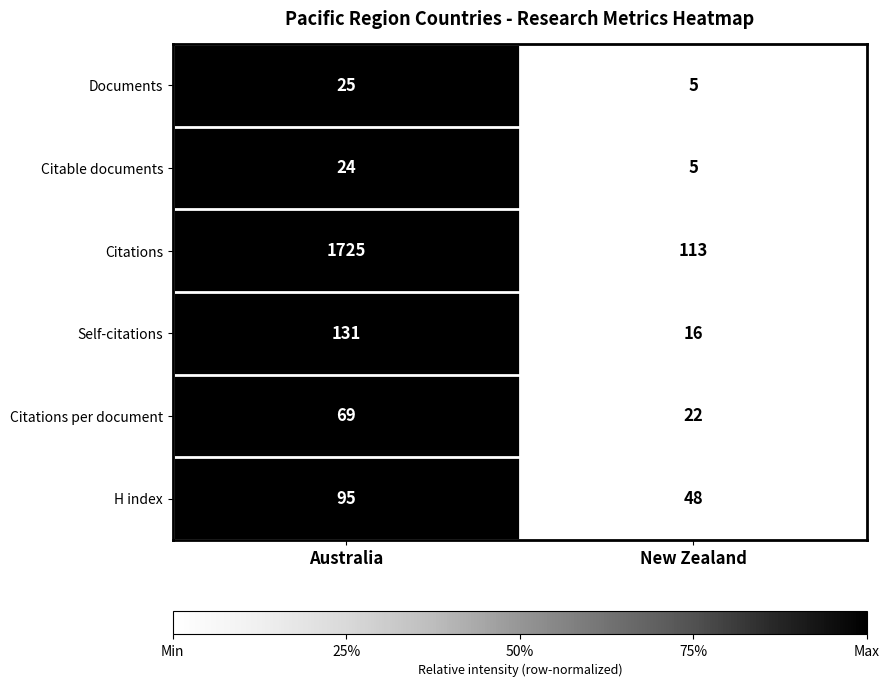

The value of Documents at New Zealand is 5. True or false?

True